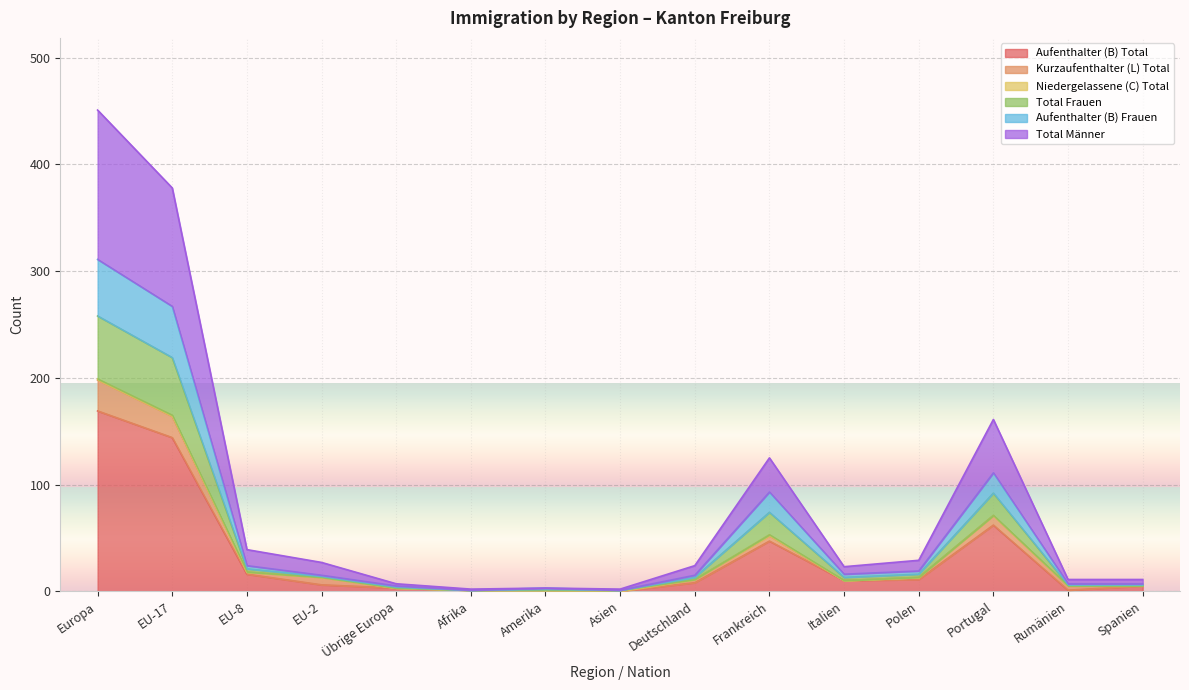

Which has a higher value, Europa or Amerika?

Europa